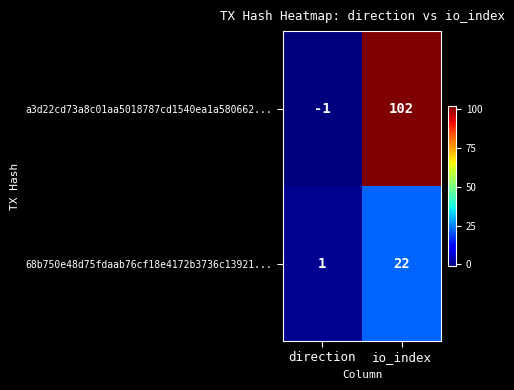

How many distinct data groups are displayed?

2